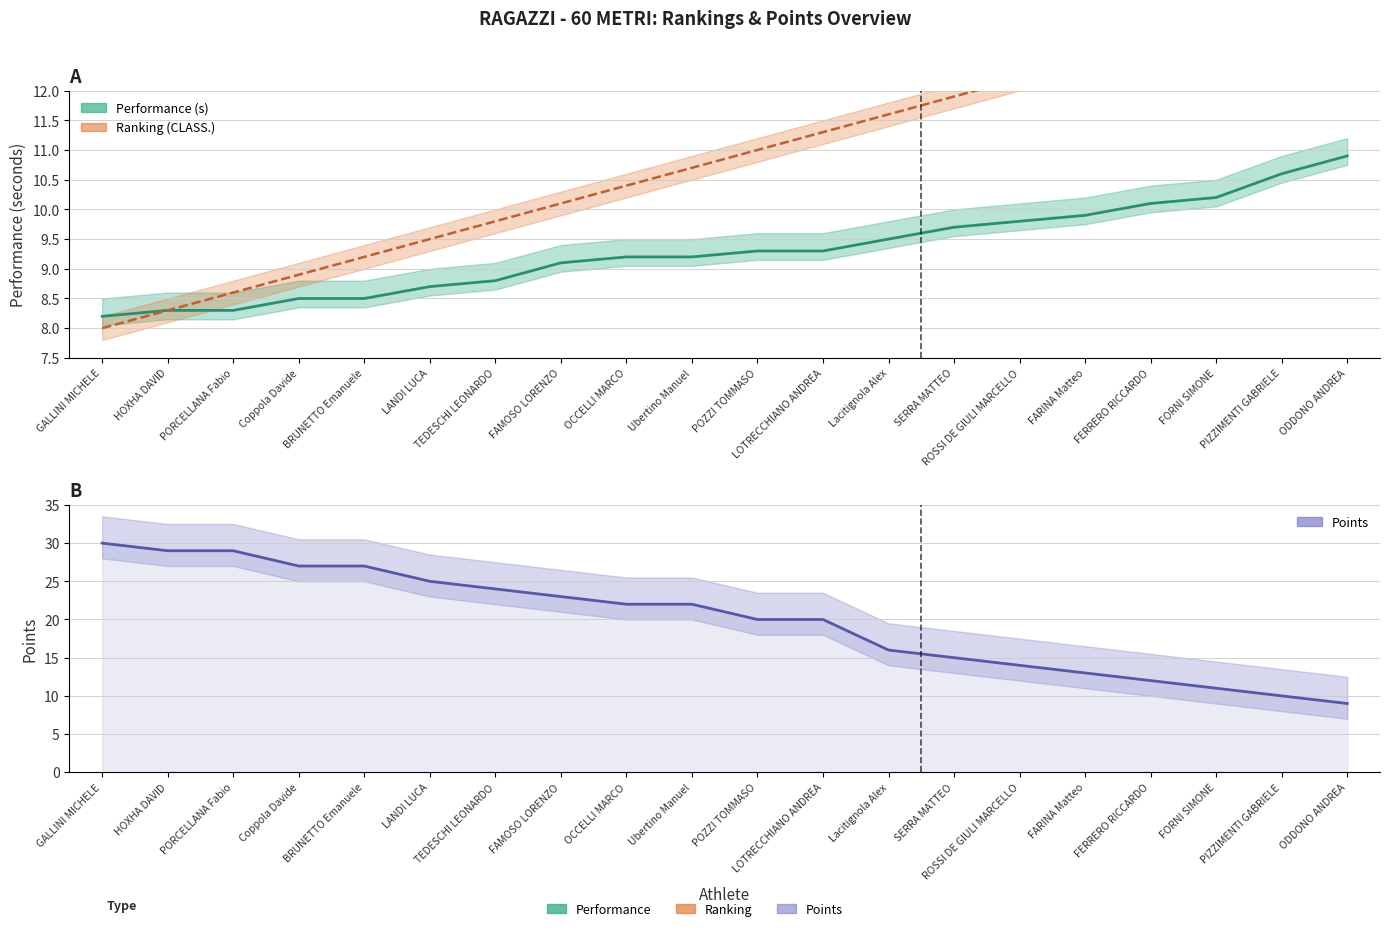

What is the average value of the Performance (s) series?

9.3